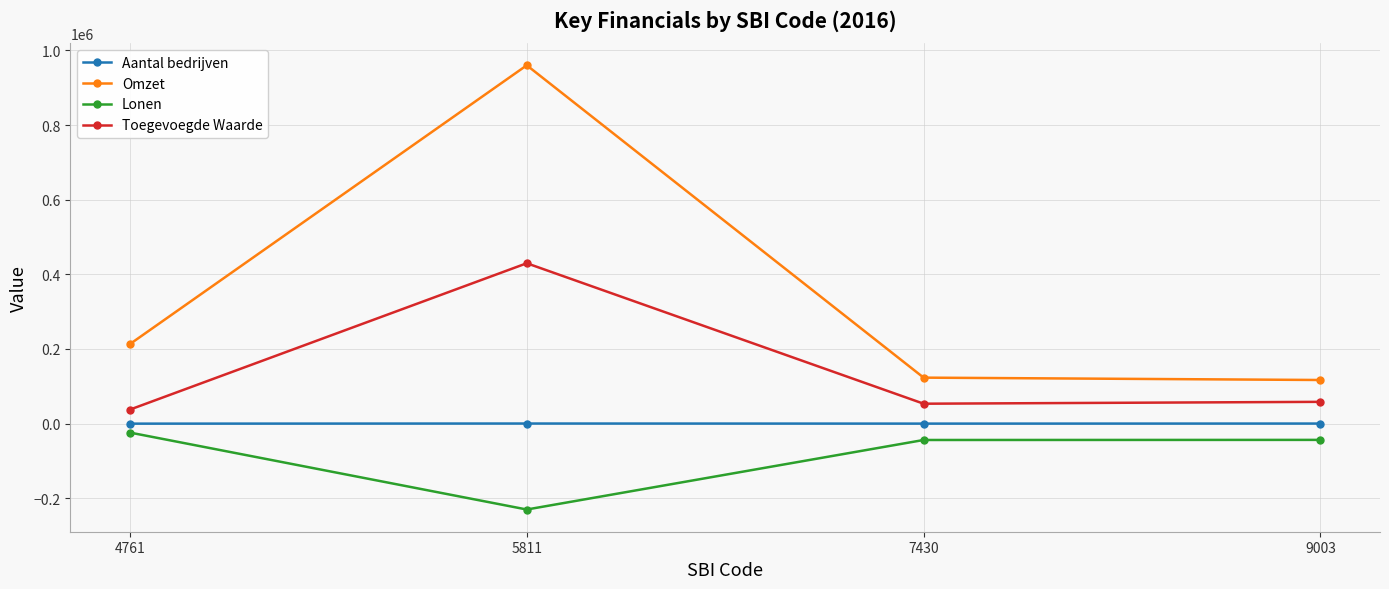

Is it true that Omzet equals 959948.9 at 5811?

True